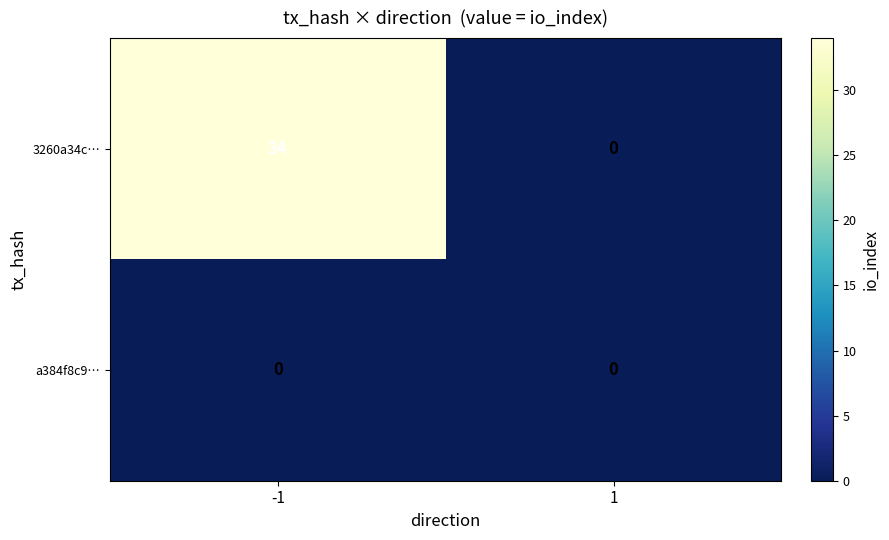

What is the spread (max minus min) of values at -1?

34